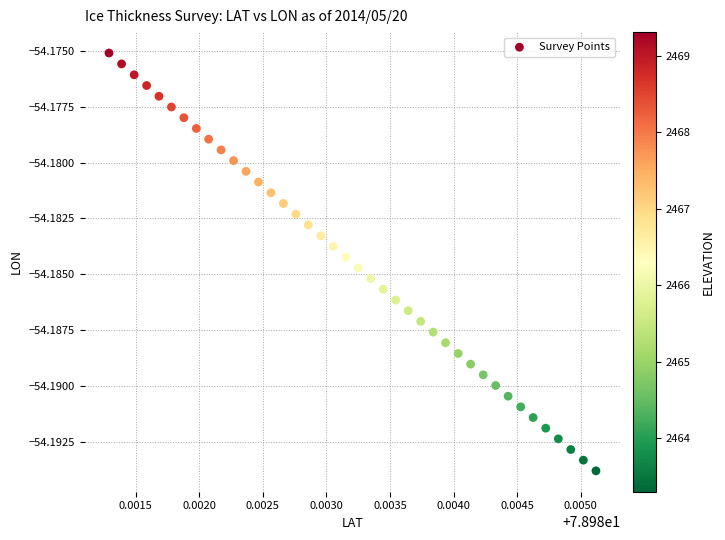

Count the number of points in this scatter plot.

40